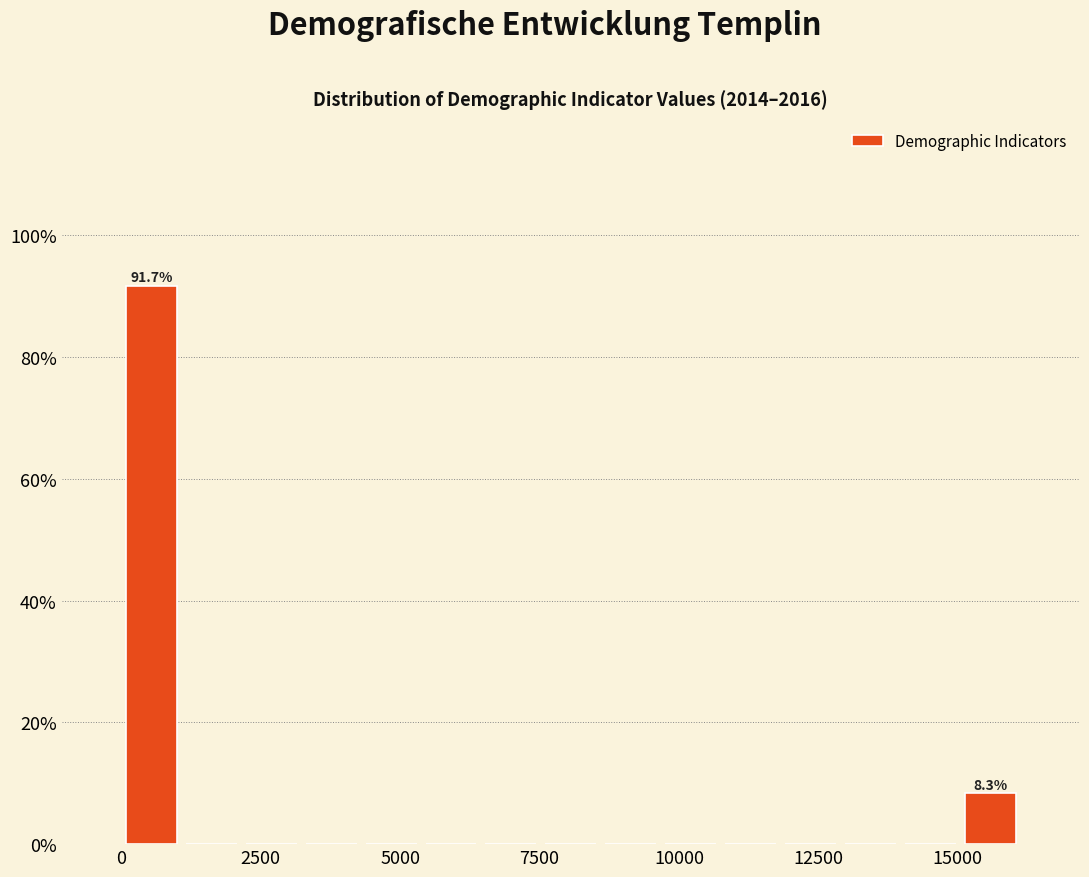

Around what value on the x-axis is the tallest bar? Give the approximate position of its centre, as read against the axis.

500